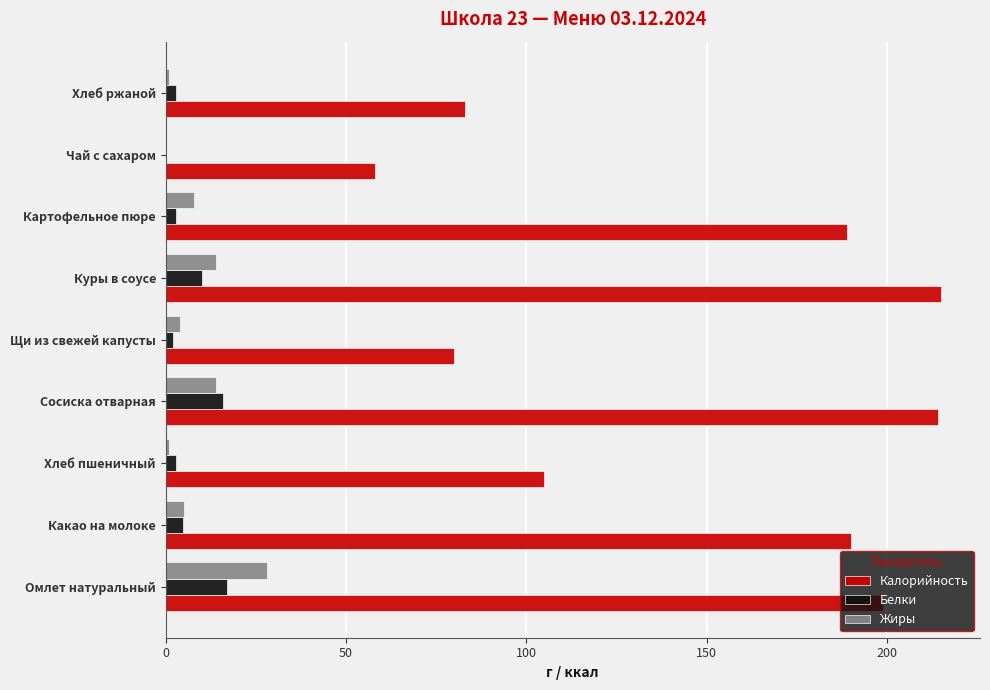

What is the maximum value shown in the chart?

215.0